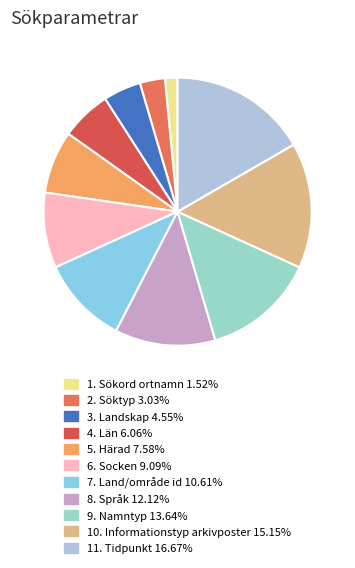

How many slices are in this pie chart?

11